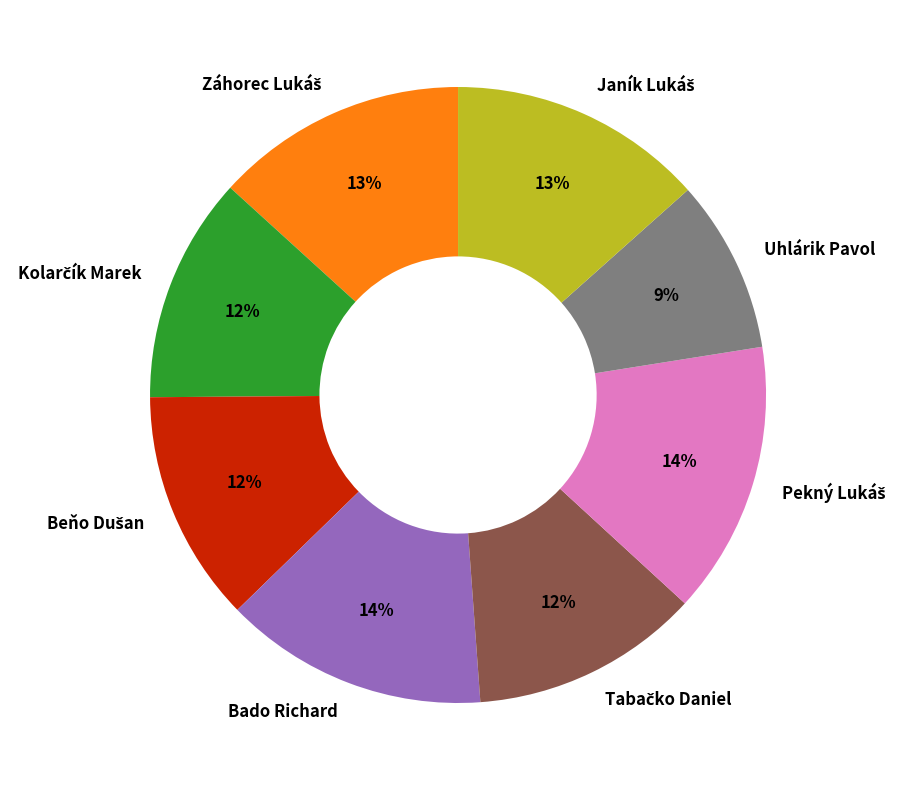

Count the number of slices in the pie.

8